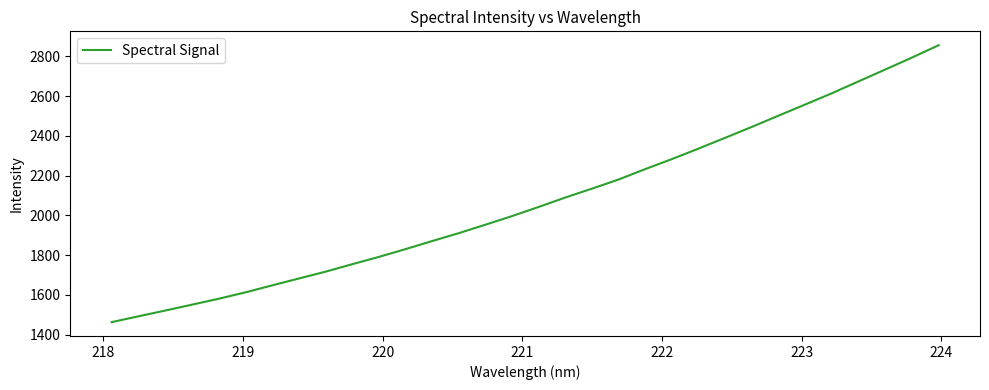

What is the difference between the maximum and minimum values?

1393.9